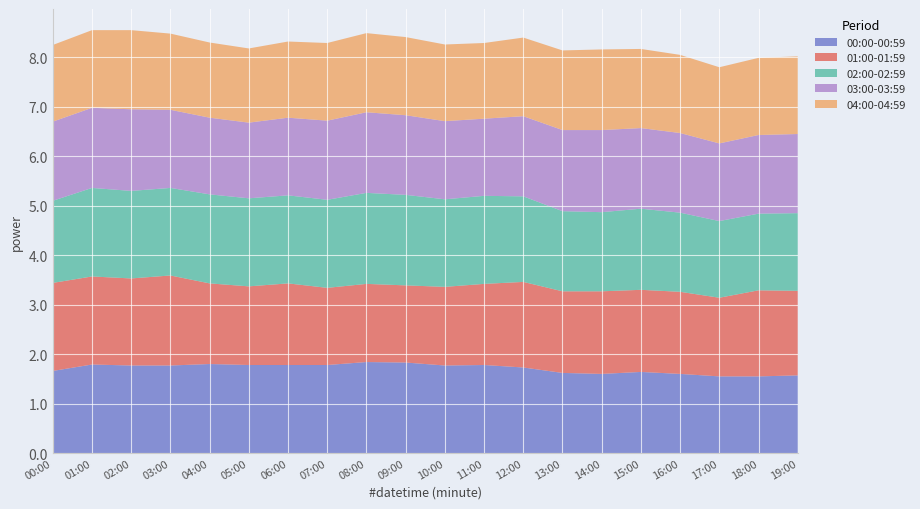

Reading left to right, list all the values displayed in this chart.

00:00-00:59: 00:00=1.7	01:00=1.8	02:00=1.8	03:00=1.8	04:00=1.8	05:00=1.8	06:00=1.8	07:00=1.8	08:00=1.8	09:00=1.8	10:00=1.8	11:00=1.8	12:00=1.7	13:00=1.6	14:00=1.6	15:00=1.6	16:00=1.6	17:00=1.6	18:00=1.6	19:00=1.6
01:00-01:59: 00:00=1.8	01:00=1.8	02:00=1.8	03:00=1.8	04:00=1.6	05:00=1.6	06:00=1.6	07:00=1.6	08:00=1.6	09:00=1.6	10:00=1.6	11:00=1.6	12:00=1.7	13:00=1.6	14:00=1.7	15:00=1.7	16:00=1.7	17:00=1.6	18:00=1.7	19:00=1.7
02:00-02:59: 00:00=1.7	01:00=1.8	02:00=1.8	03:00=1.8	04:00=1.8	05:00=1.8	06:00=1.8	07:00=1.8	08:00=1.8	09:00=1.8	10:00=1.8	11:00=1.8	12:00=1.7	13:00=1.6	14:00=1.6	15:00=1.6	16:00=1.6	17:00=1.6	18:00=1.6	19:00=1.6
03:00-03:59: 00:00=1.6	01:00=1.6	02:00=1.6	03:00=1.6	04:00=1.6	05:00=1.5	06:00=1.6	07:00=1.6	08:00=1.6	09:00=1.6	10:00=1.6	11:00=1.6	12:00=1.6	13:00=1.6	14:00=1.7	15:00=1.6	16:00=1.6	17:00=1.6	18:00=1.6	19:00=1.6
04:00-04:59: 00:00=1.6	01:00=1.6	02:00=1.6	03:00=1.5	04:00=1.5	05:00=1.5	06:00=1.5	07:00=1.6	08:00=1.6	09:00=1.6	10:00=1.6	11:00=1.5	12:00=1.6	13:00=1.6	14:00=1.6	15:00=1.6	16:00=1.6	17:00=1.5	18:00=1.6	19:00=1.6